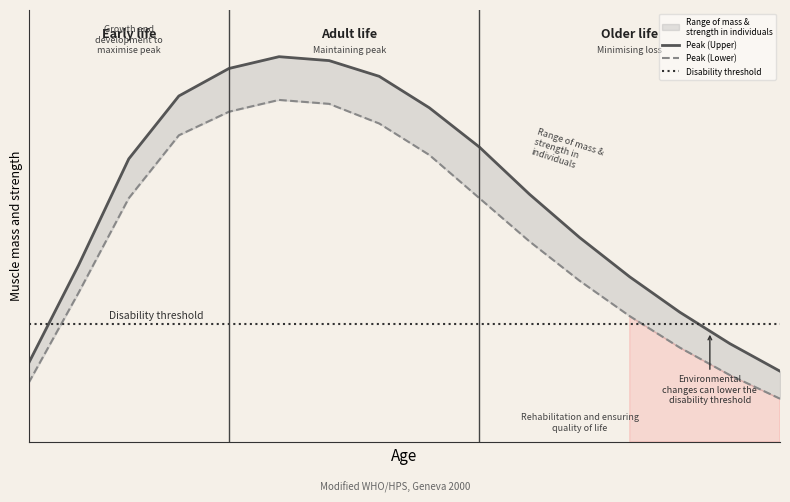

Is it true that Peak (Lower) equals 19 at 1?

False